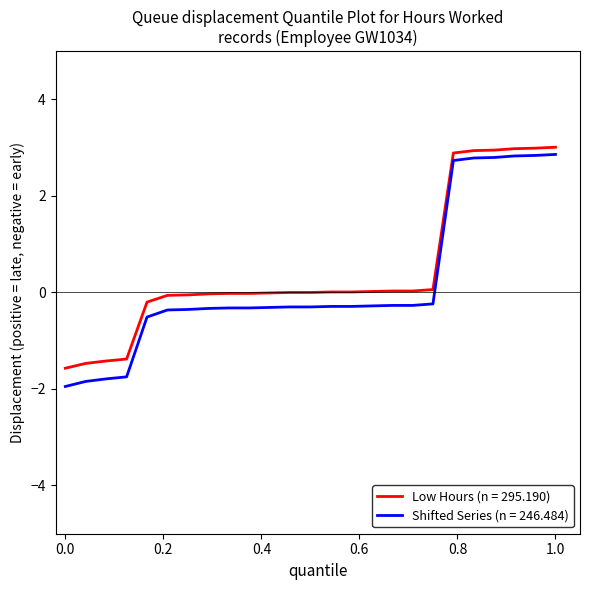

Which series has the largest range (max minus min)?

Shifted Series (n = 246.484)